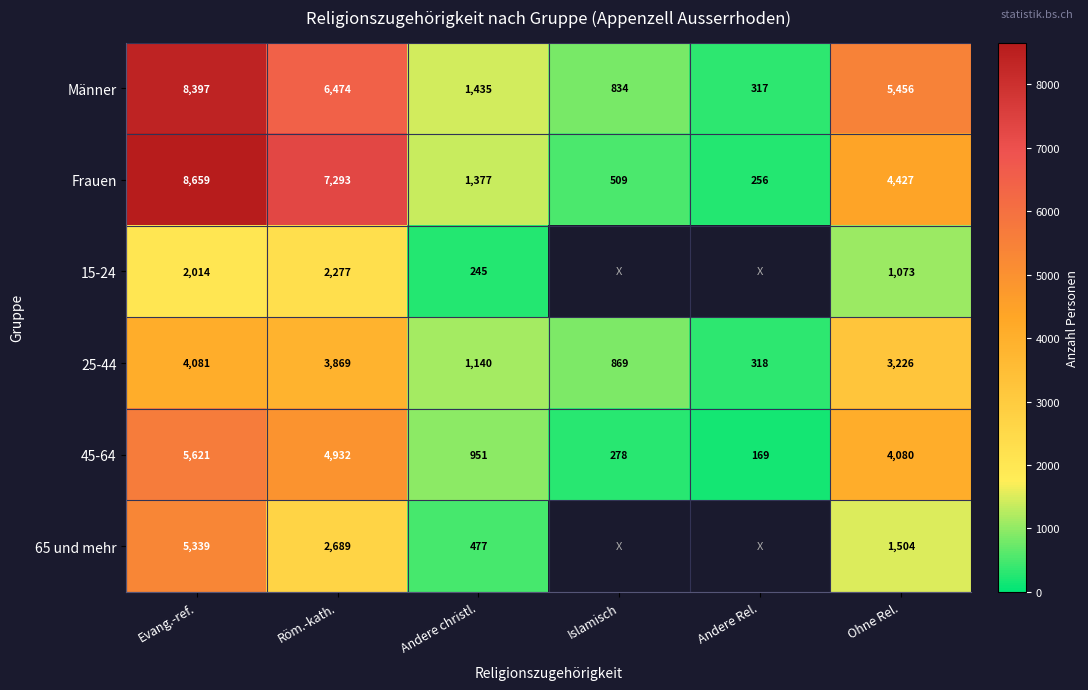

Which has a higher value, Evang.-ref. or Andere Rel.?

Evang.-ref.